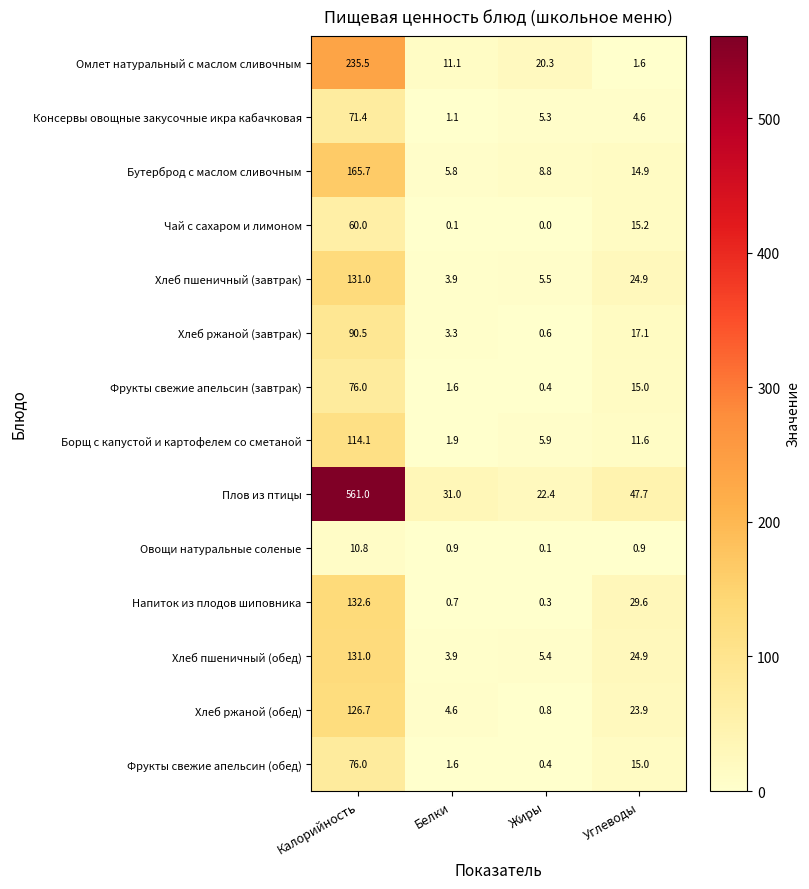

What is the difference between the maximum and second lowest values in the Фрукты свежие апельсин (завтрак) series?

74.4